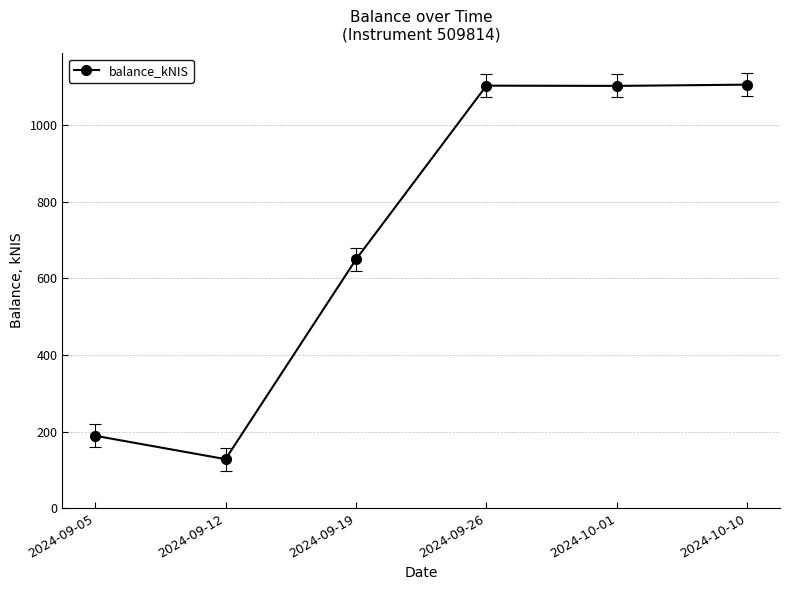

Which has a higher value, 2024-10-01 or 2024-09-05?

2024-10-01